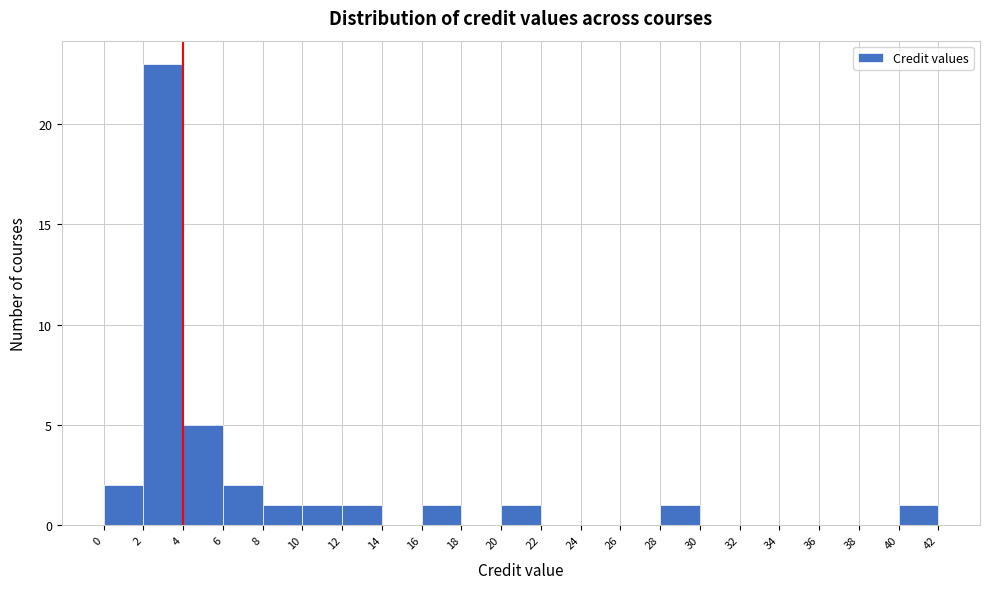

Reading left to right, transcribe this chart: for each bar, give the range it covers on the x-axis and its height. The values are not printed on the chart, so give them approximately, as read against the axis.

0 to 2: 2
2 to 4: 23
4 to 6: 5
6 to 8: 2
8 to 10: 1
10 to 12: 1
12 to 14: 1
14 to 16: 0
16 to 18: 1
18 to 20: 0
20 to 22: 1
22 to 24: 0
24 to 26: 0
26 to 28: 0
28 to 30: 1
30 to 32: 0
32 to 34: 0
34 to 36: 0
36 to 38: 0
38 to 40: 0
40 to 42: 1